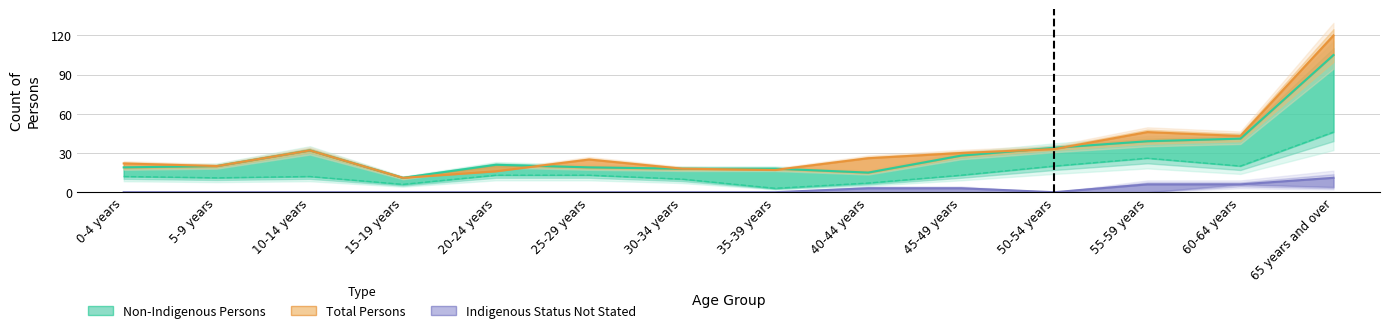

What is the greatest value displayed?

120